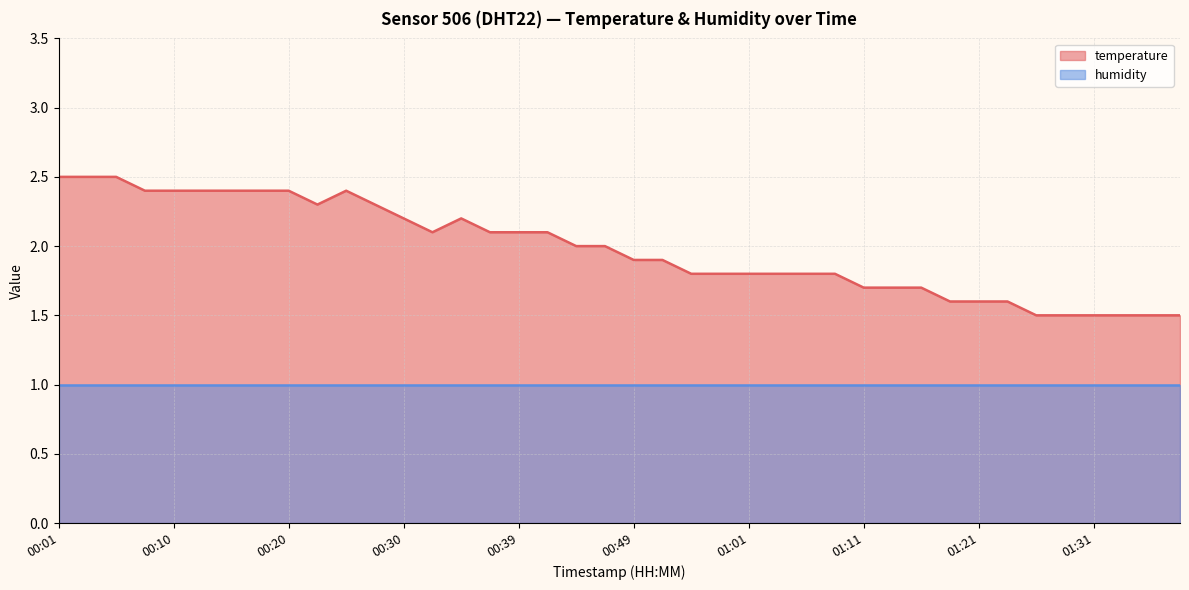

How many interior local peaks (higher than both neighbors) does the data have?

2